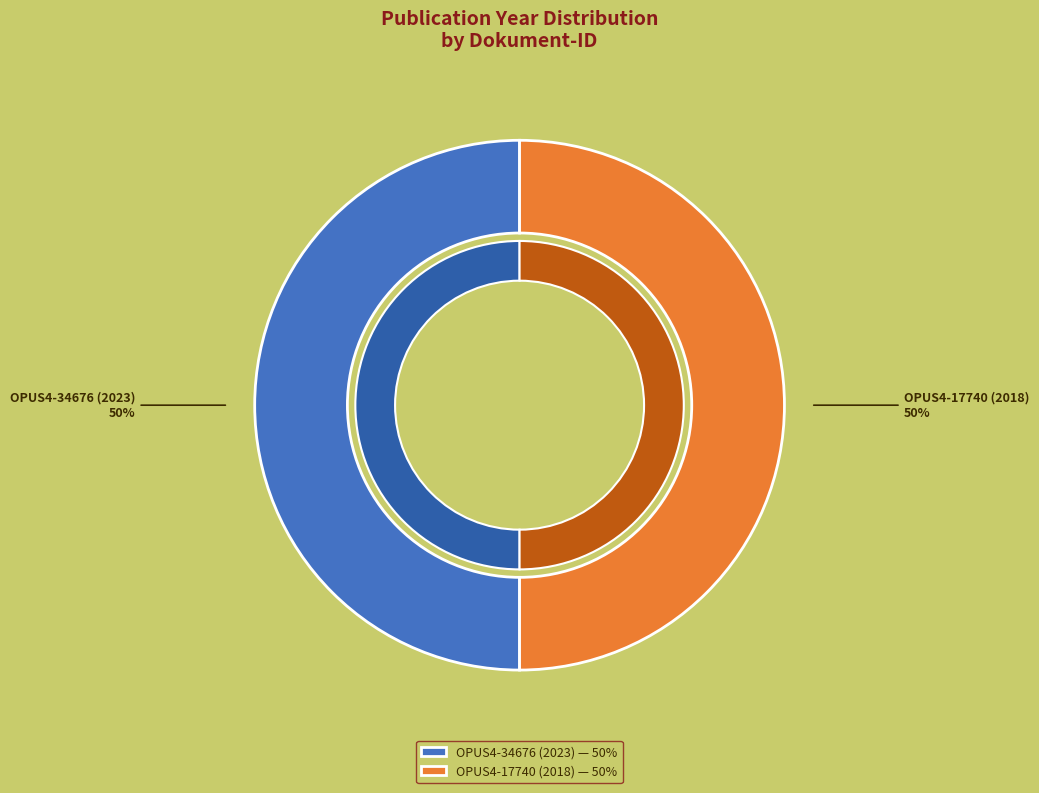

Combined, do OPUS4-34676 (2023) and OPUS4-17740 (2018) account for over 50%?

Yes